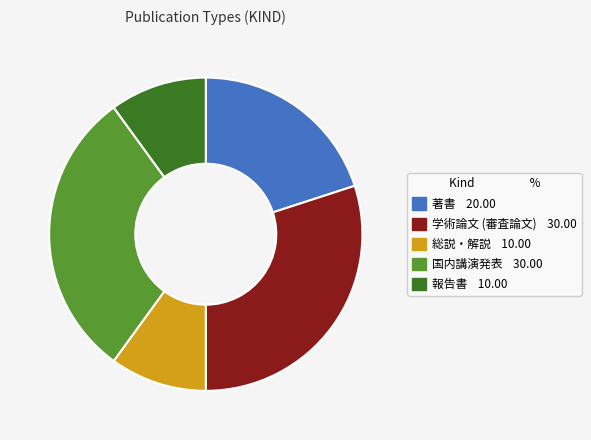

Is there a majority slice in this chart?

No